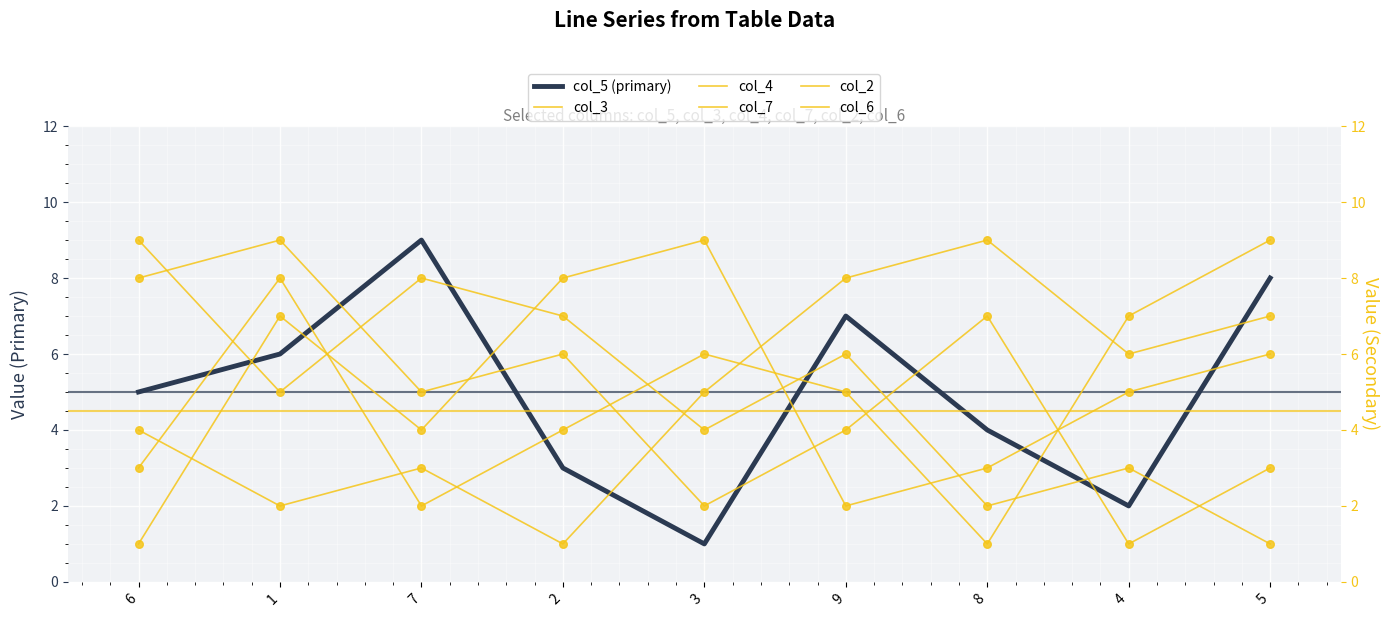

What is the total value across all series at 6?

30